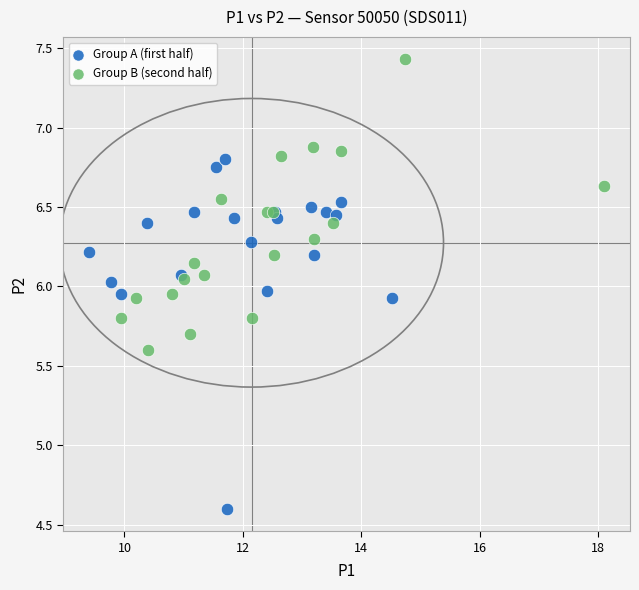

Which series reaches the minimum Y coordinate?

Group A (first half)